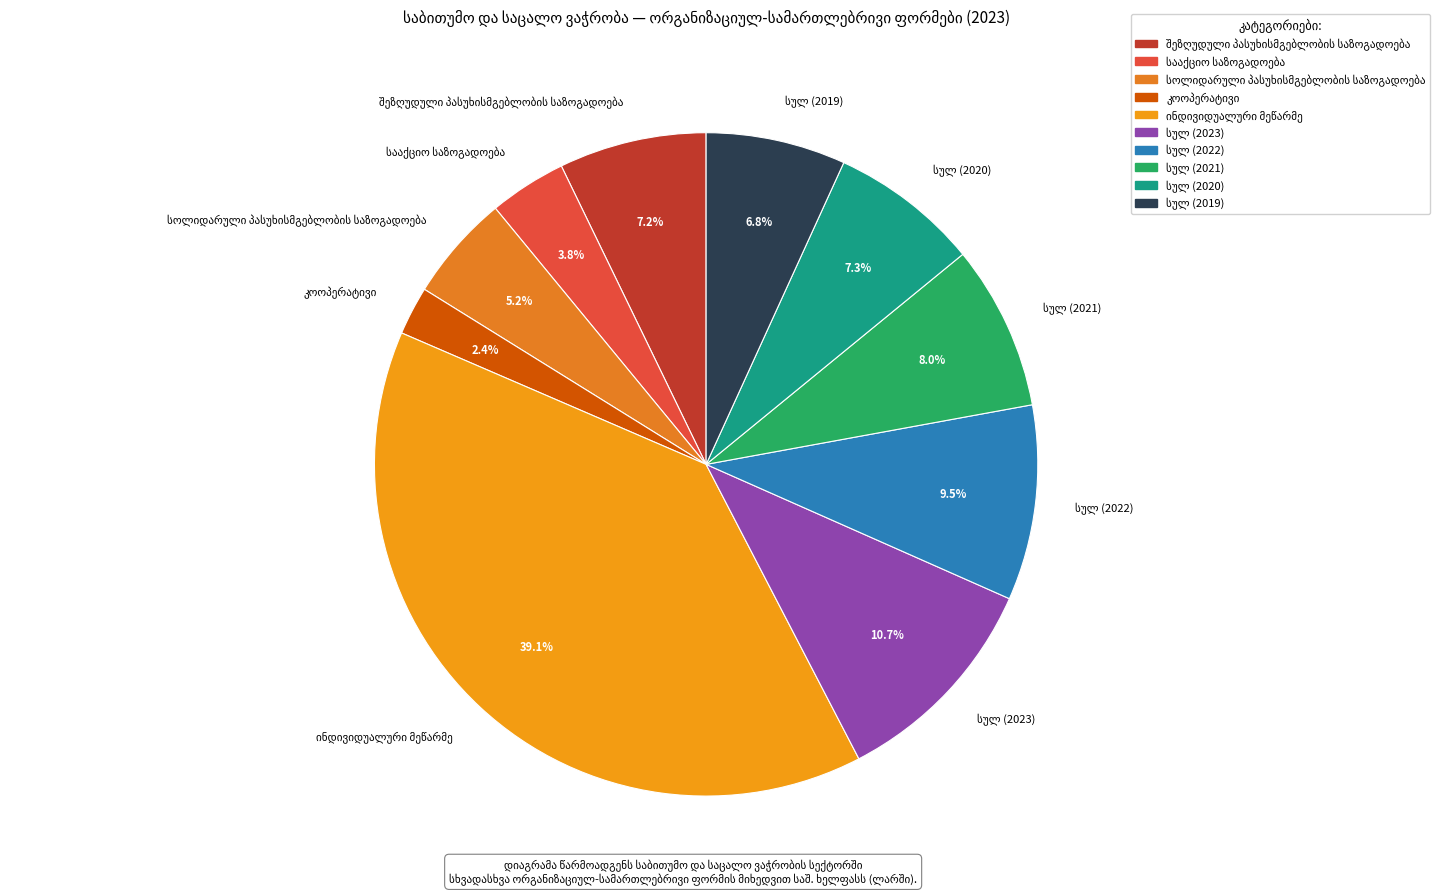

How many slices are in this pie chart?

10